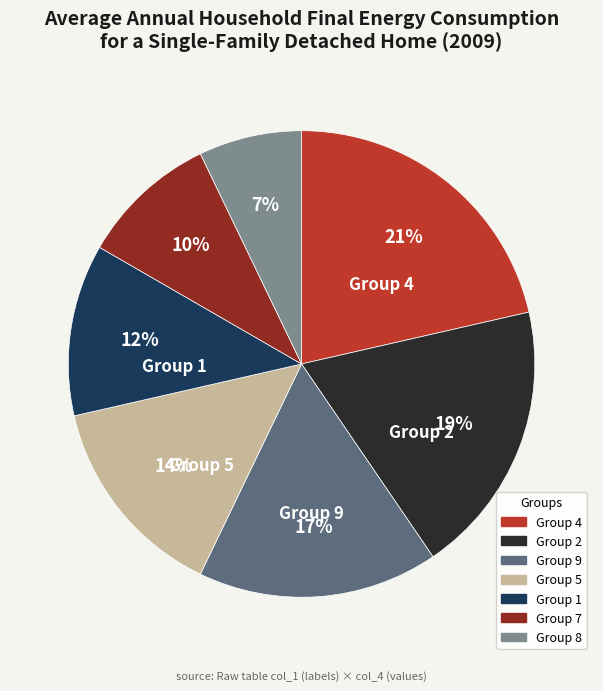

Is there a majority slice in this chart?

No